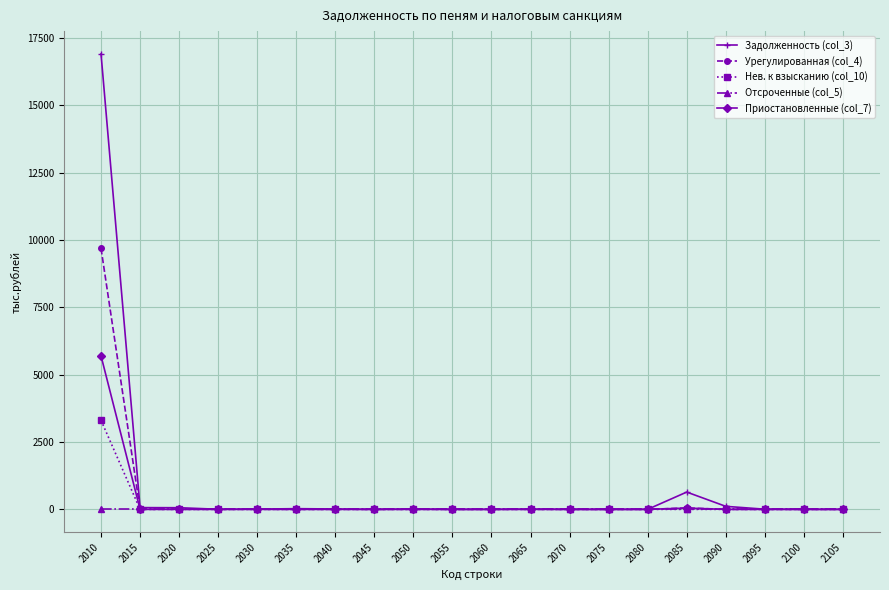

Which series has the largest range (max minus min)?

Задолженность (col_3)